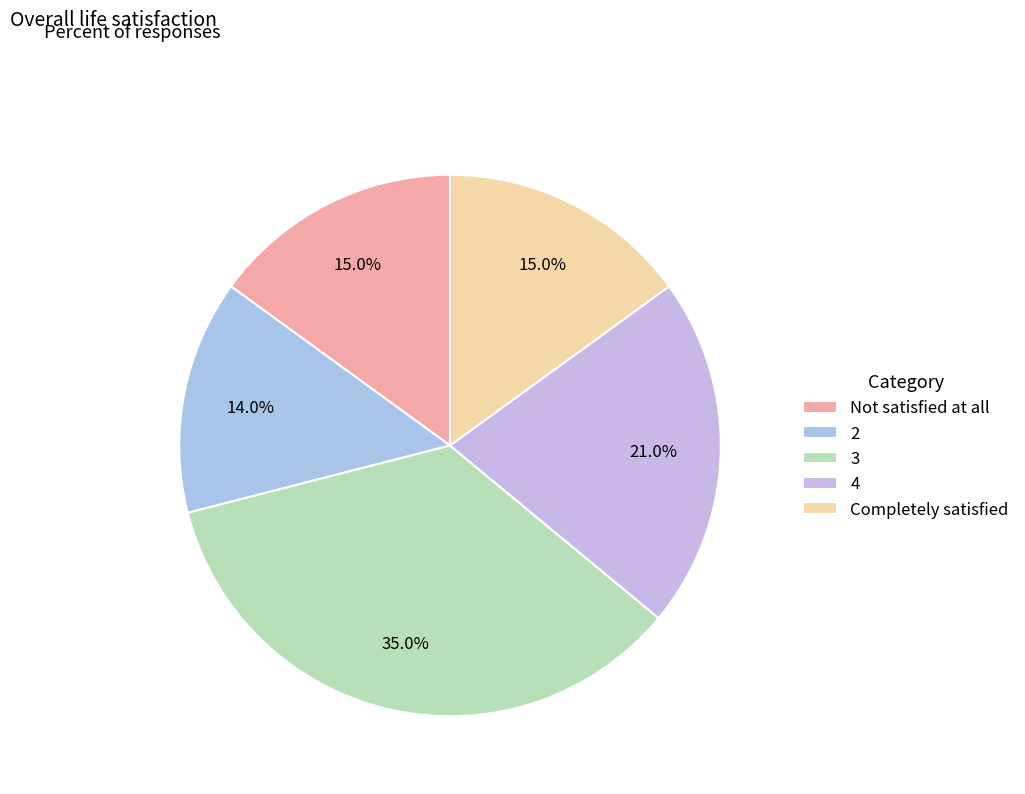

What is the largest slice in the pie chart?

3